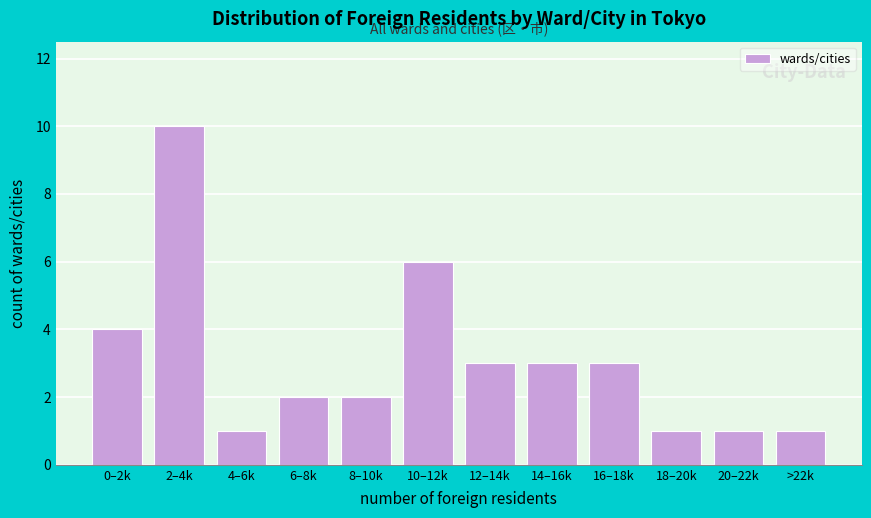

Reading left to right, transcribe all the data shown in this chart.

4	10	1	2	2	6	3	3	3	1	1	1